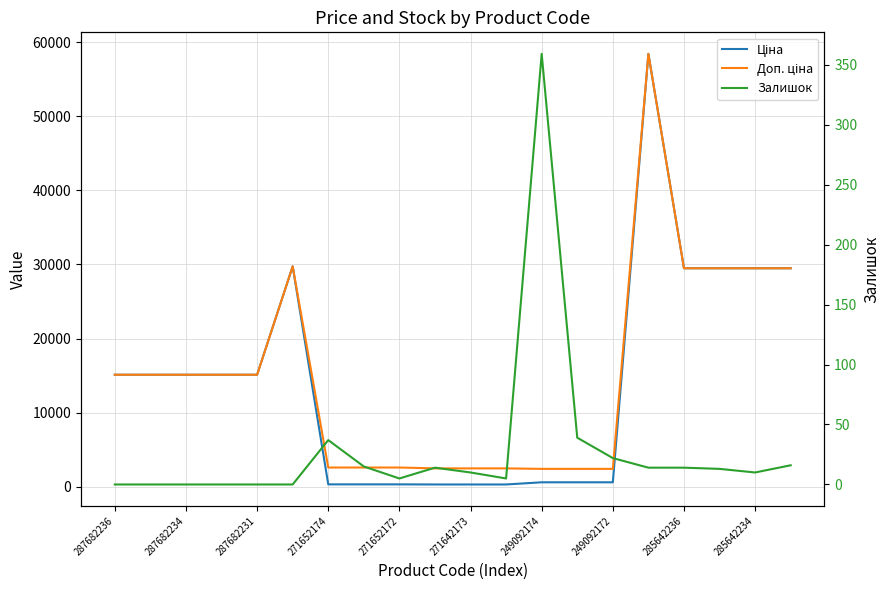

What is the spread (max minus min) of values at 13?

2375.8